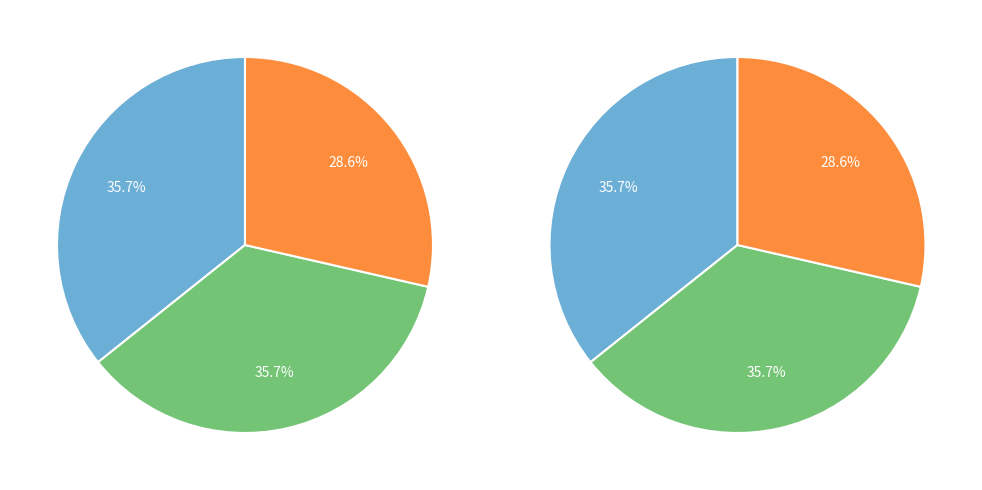

To the nearest percent, what is the difference between the 19005 and 19006 slice percentages?

7%